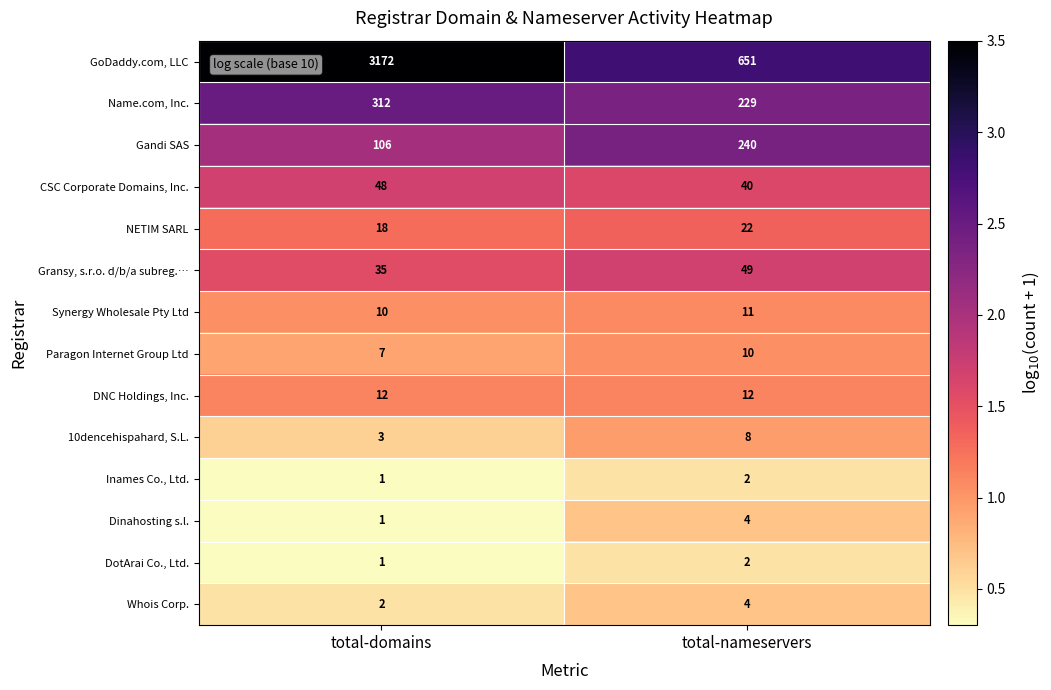

List the labels in order of Name.com, Inc. value, largest first.

total-domains, total-nameservers